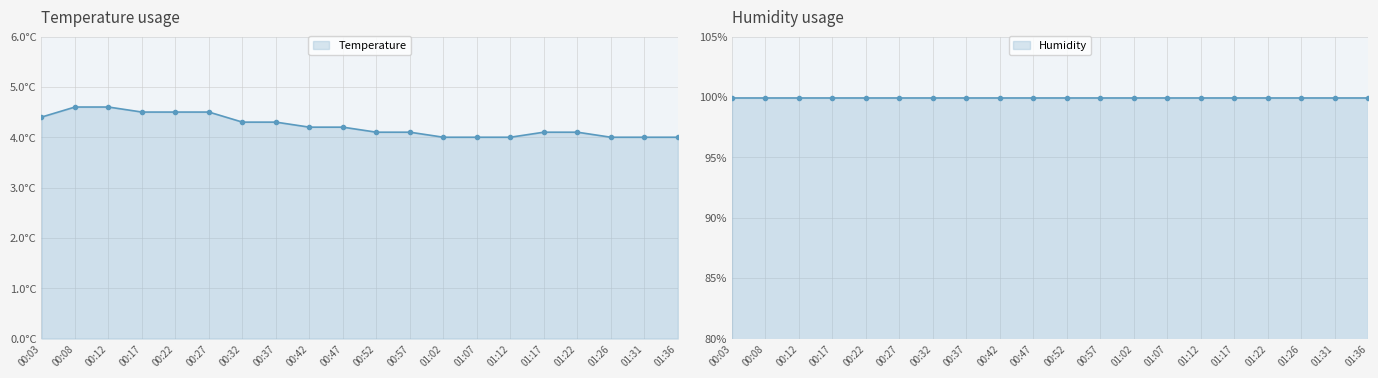

What is the ratio of the value at 01:07 to the value at 01:31?

1.0